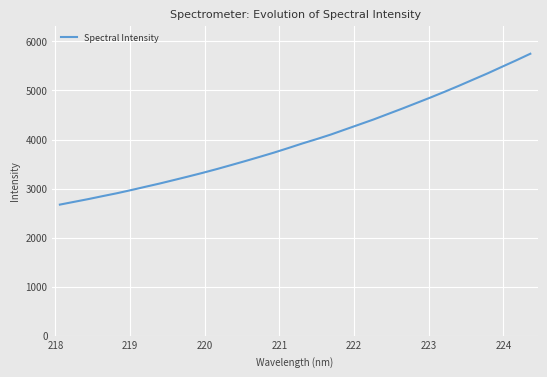

What is the difference between the maximum and minimum values?

3076.8